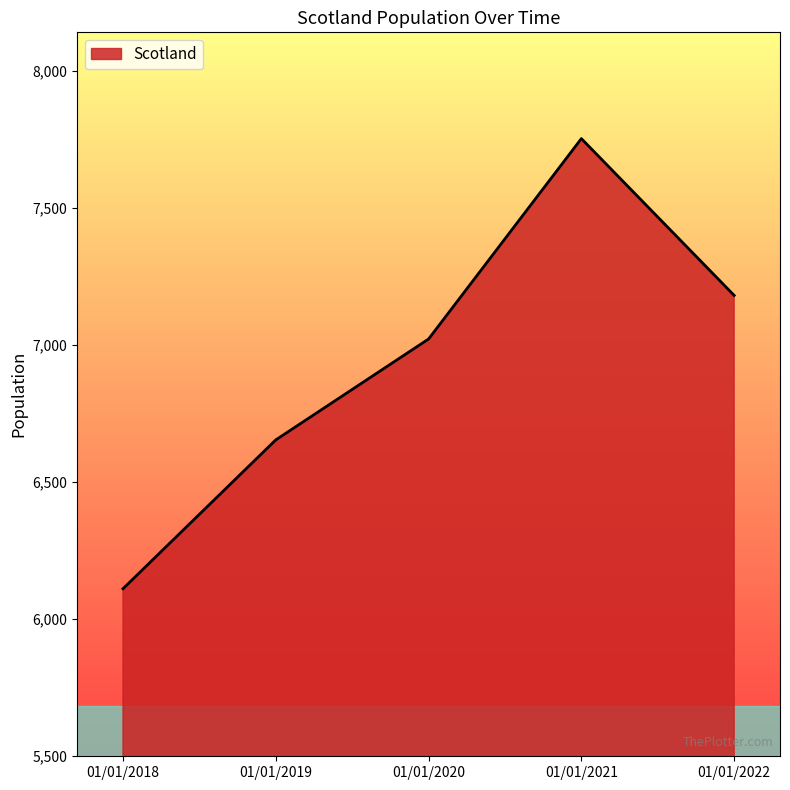

At which category does the chart reach its peak across all series?

01/01/2021